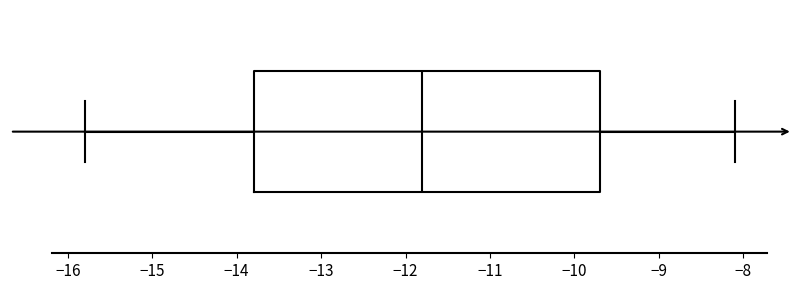

Transcribe this box plot: give where the median line is, the range the box spans, and where the two whiskers end, as read against the x-axis. The values are not printed on the chart, so give them approximately, as read against the axis.

median -11.8, box -13.8 to -9.7, whiskers -15.8 to -8.1